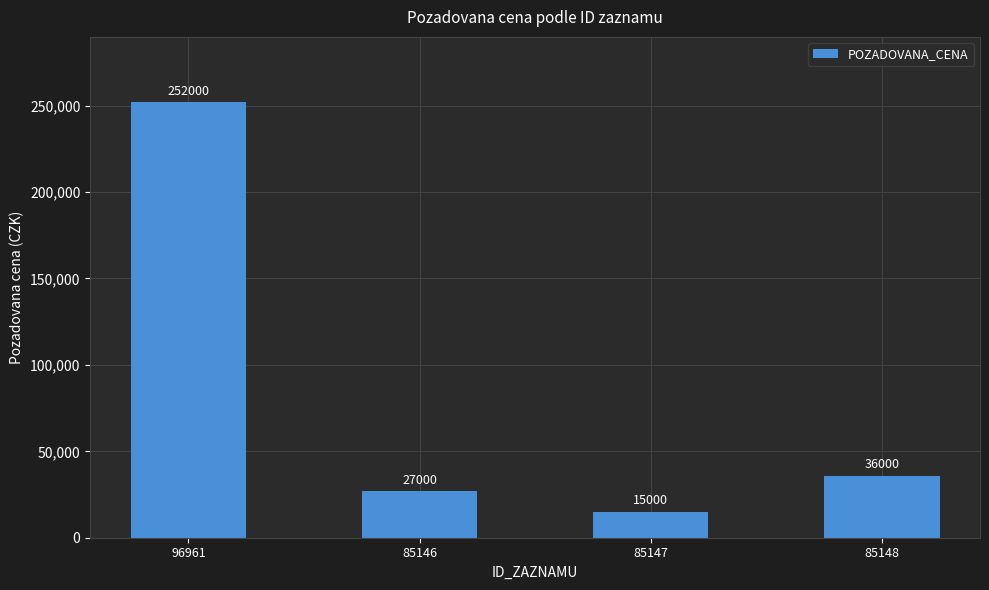

What is the change in value from 85146 to 85148?

+9000